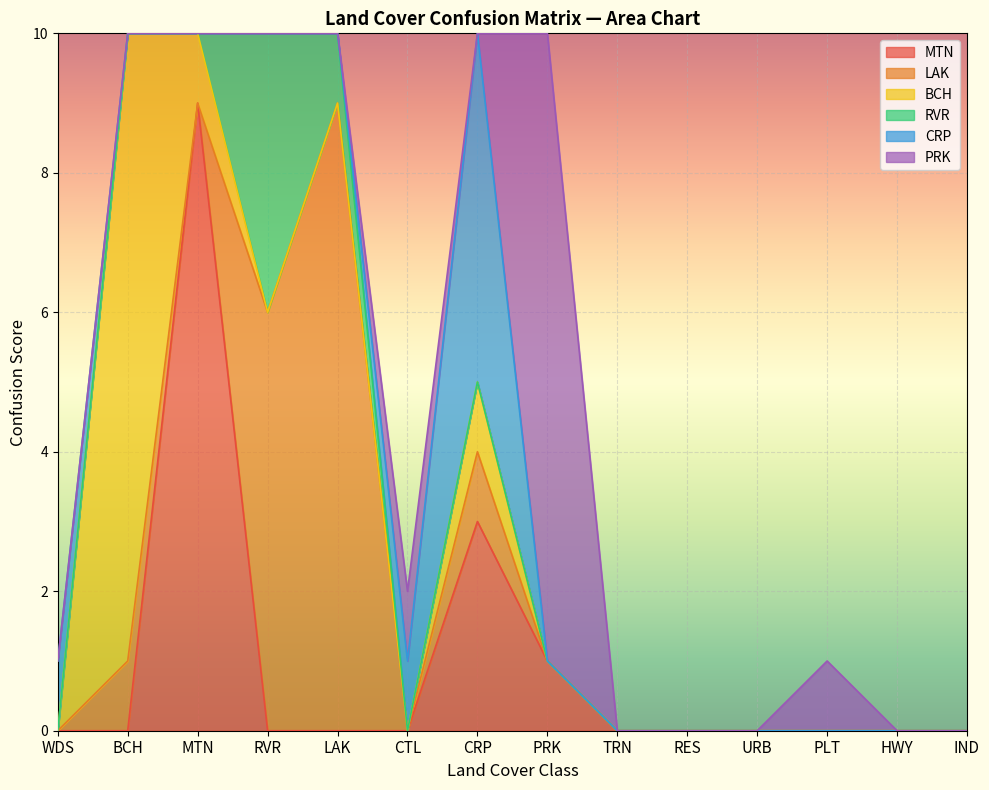

What is the greatest value displayed?

9